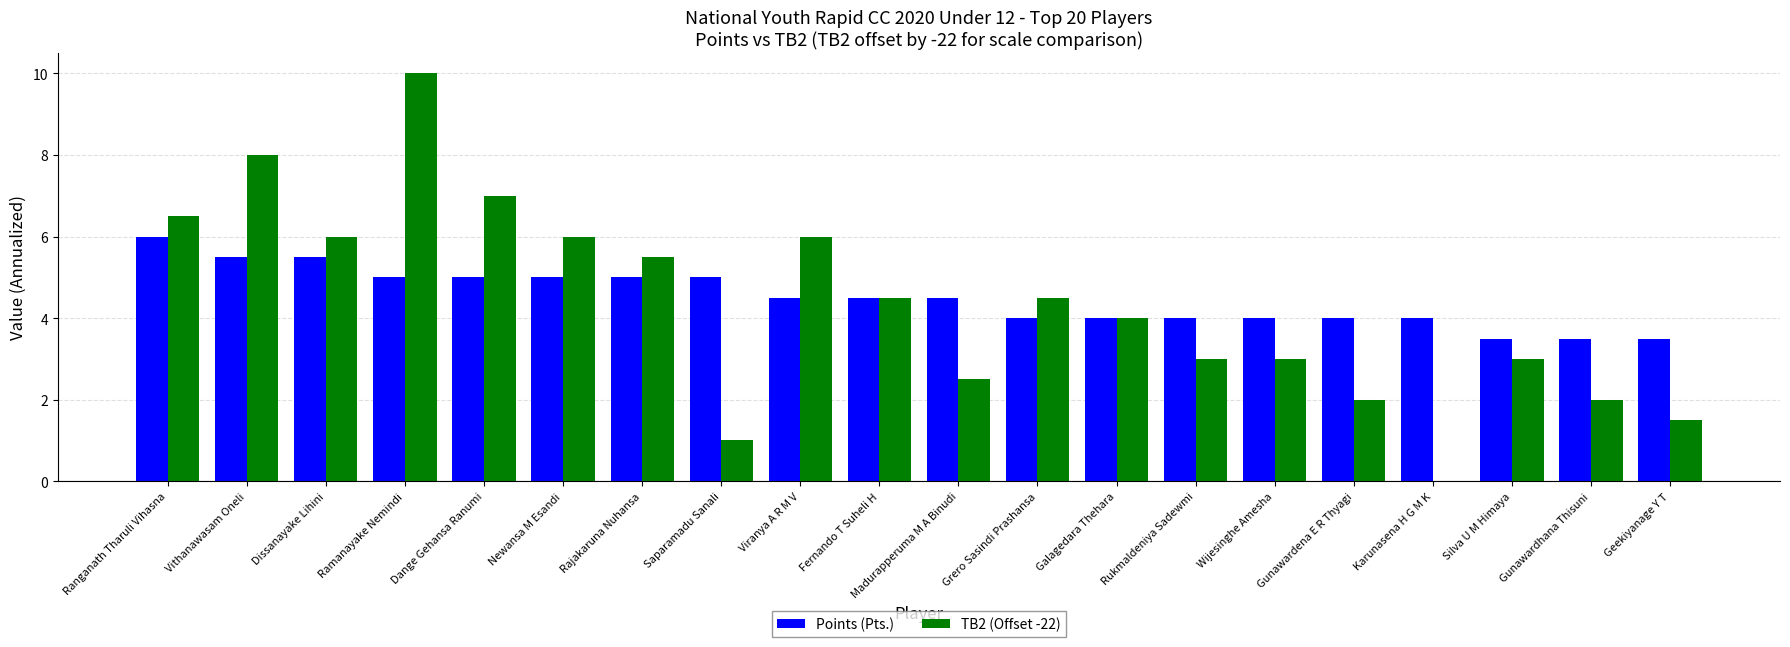

Is the value of TB2 (Offset -22) at Geekiyanage Y T greater than the value of Points (Pts.) at Viranya A R M V?

No